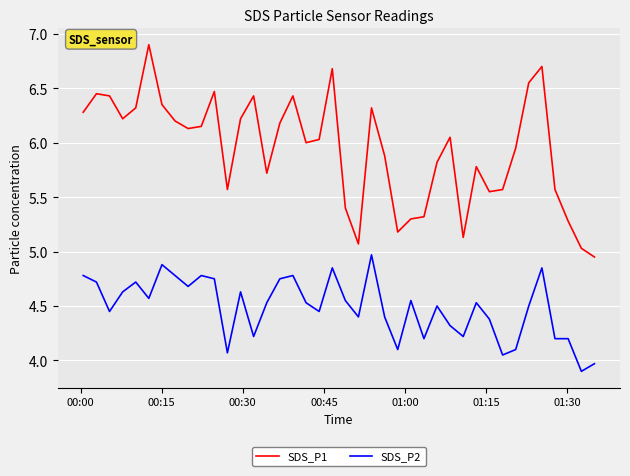

List the series in order of their overall mean, lowest first.

SDS_P2, SDS_P1